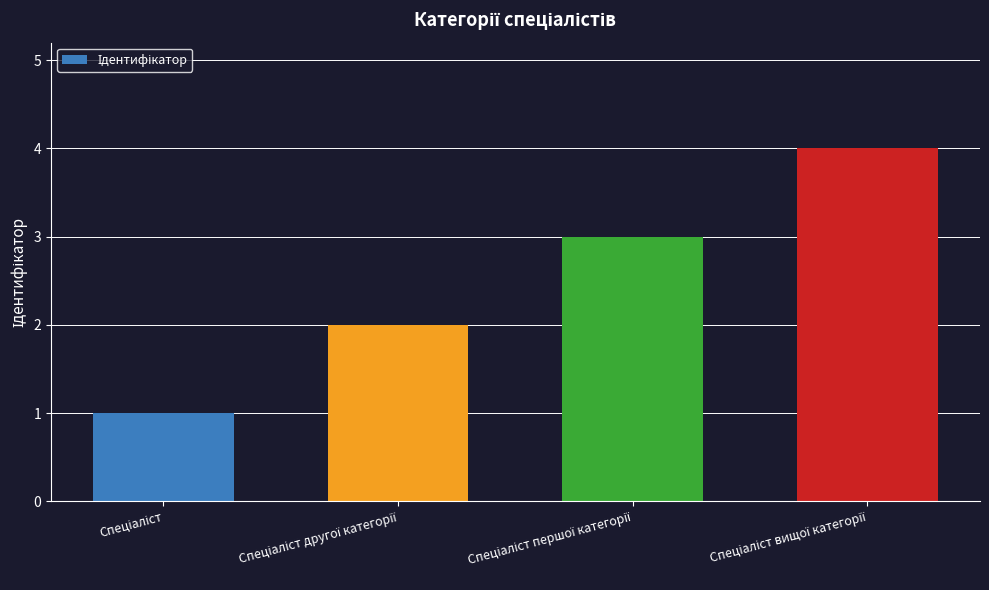

Reading right to left, what are all the values shown in this chart?

4	3	2	1